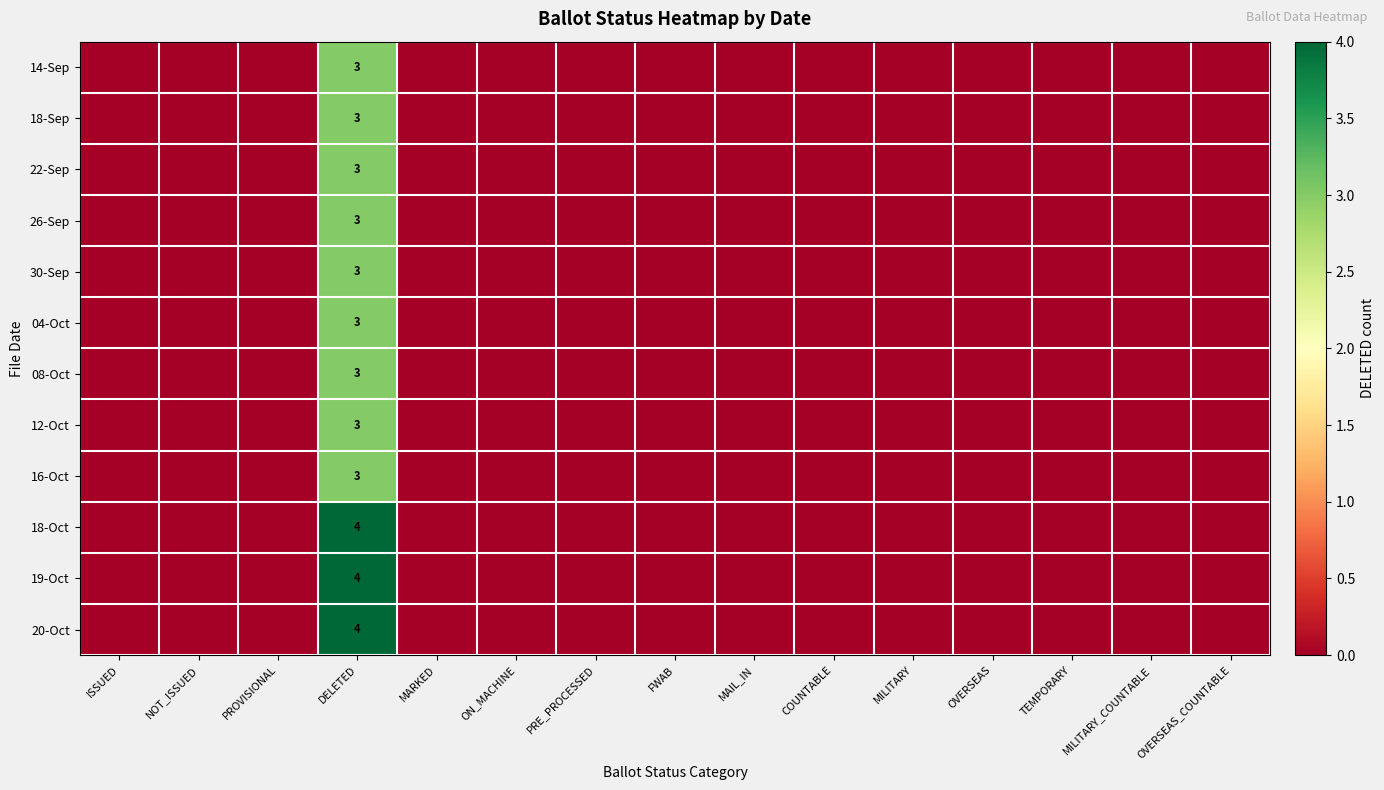

How many series are shown in this chart?

12